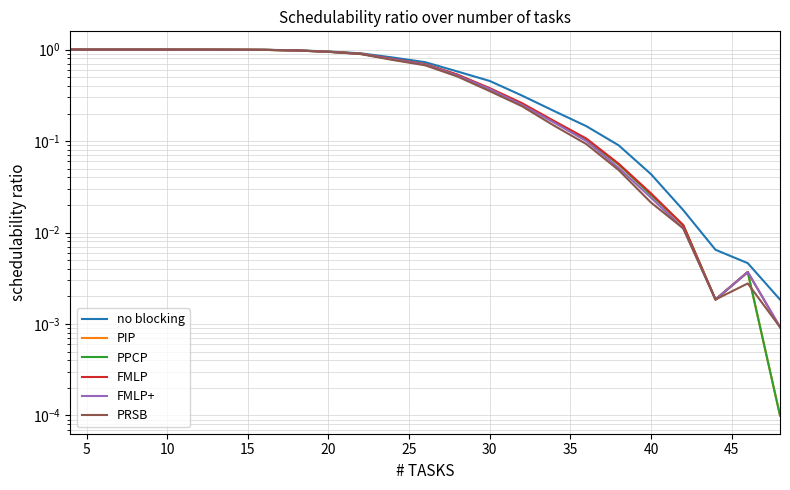

Which series has the largest range (max minus min)?

PIP